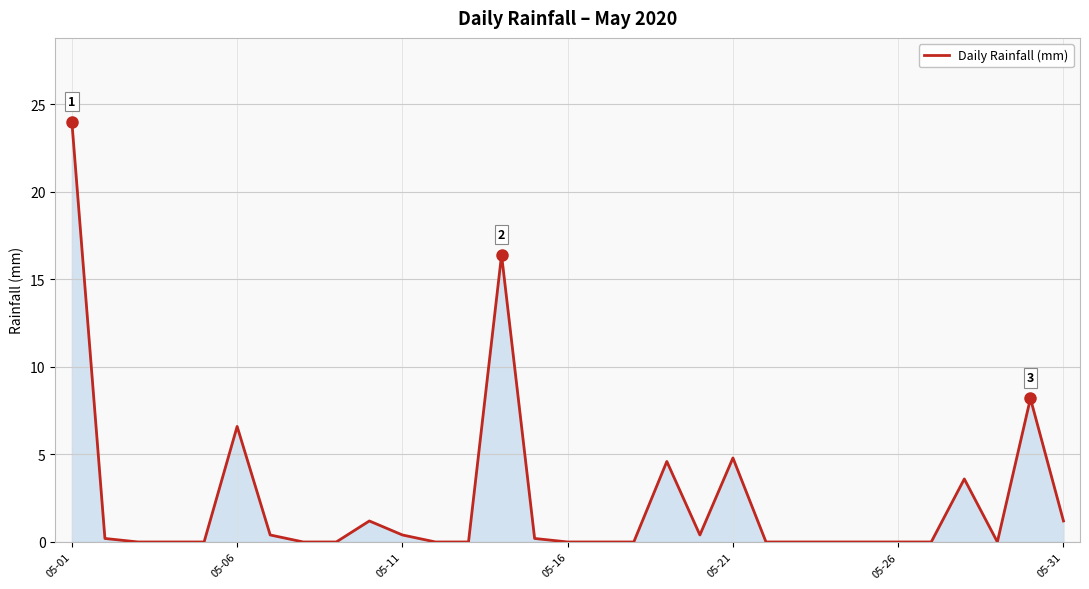

What is the difference between the maximum and minimum values?

24.0